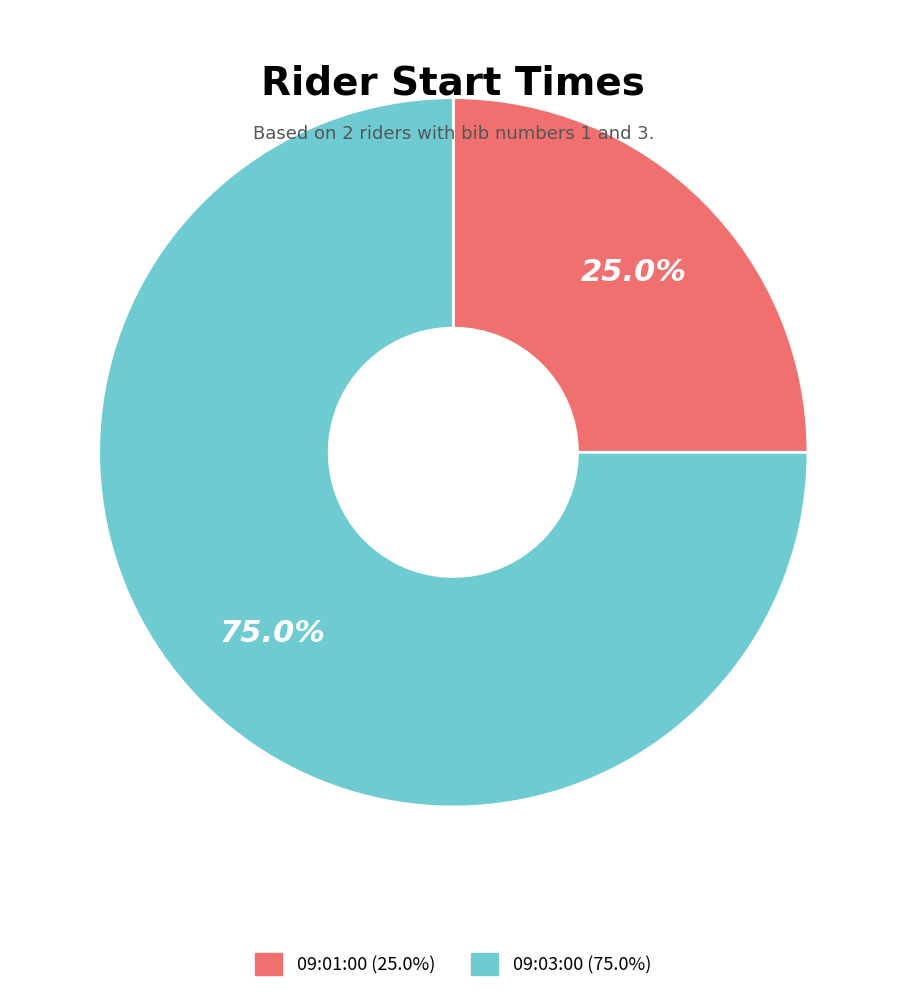

Which slice is the largest?

09:03:00